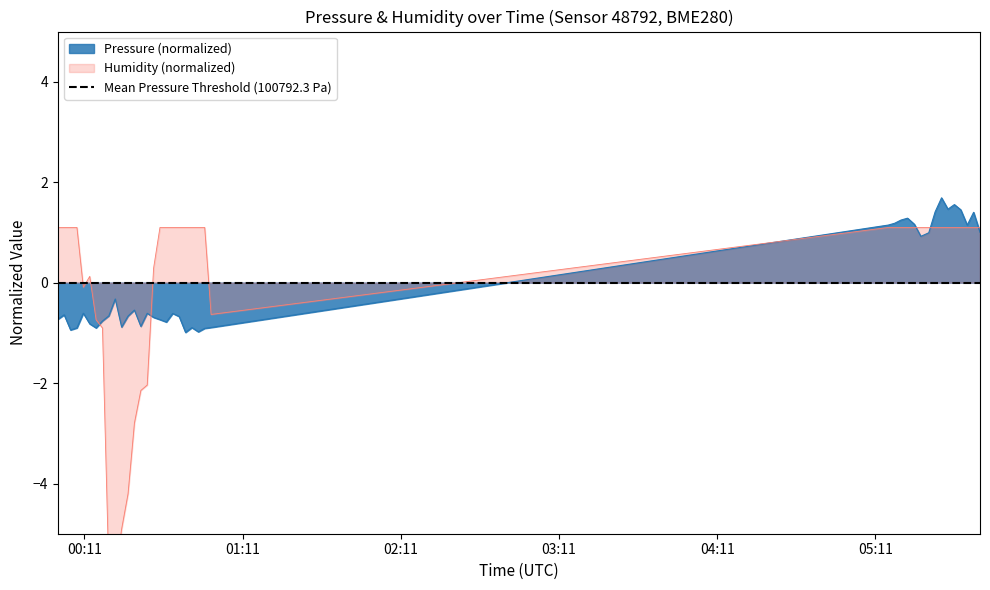

What is the highest value of the Pressure (normalized) series?

1.7